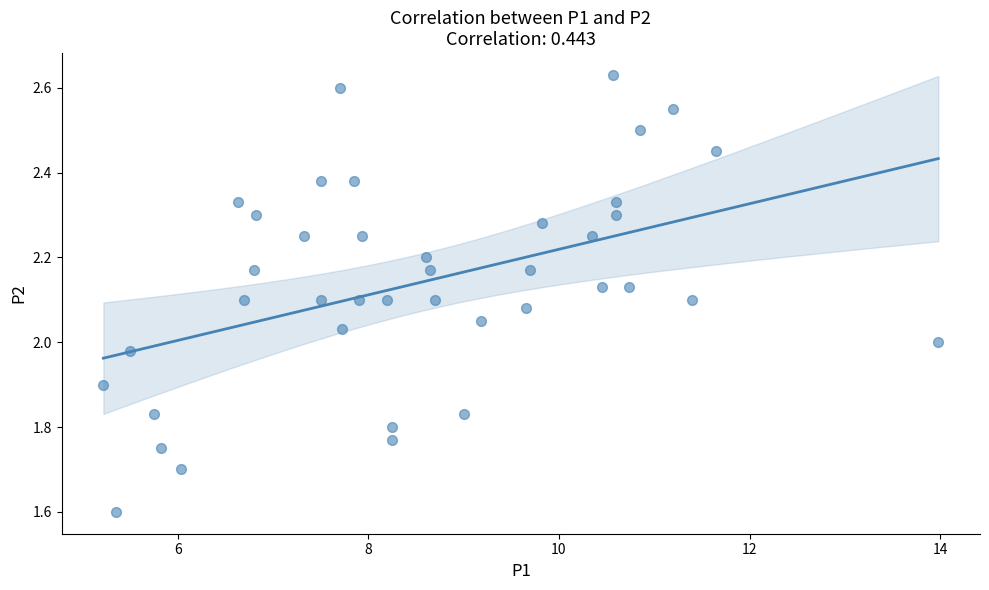

What is the range of Y values (max minus min)?

1.0